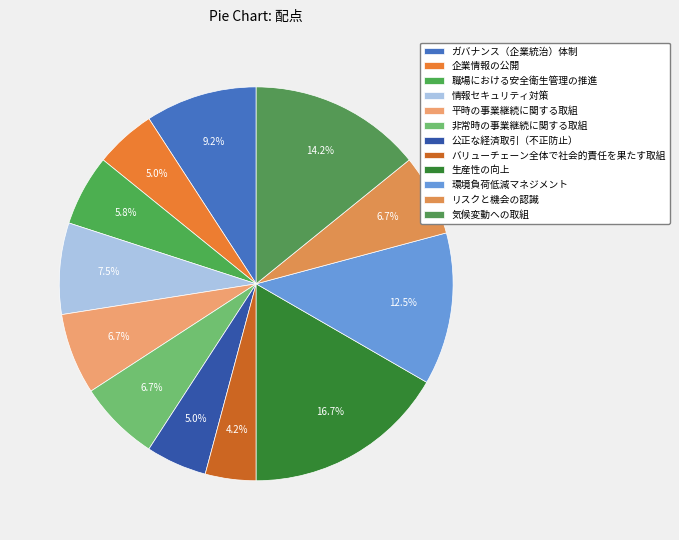

What is the smallest slice in the pie chart?

バリューチェーン全体で社会的責任を果たす取組